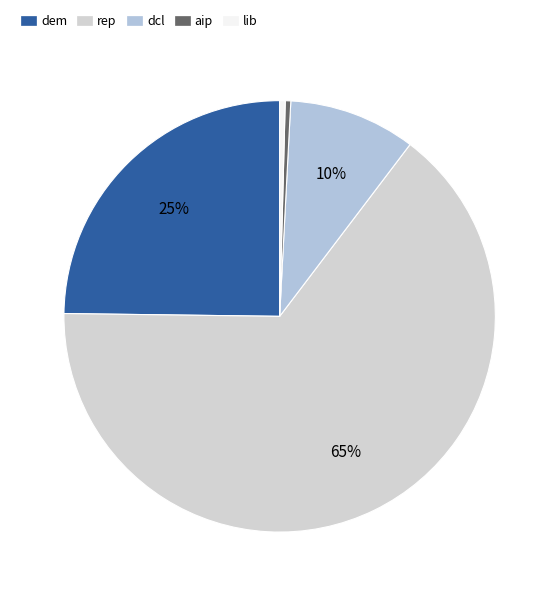

How many slices are in this pie chart?

5